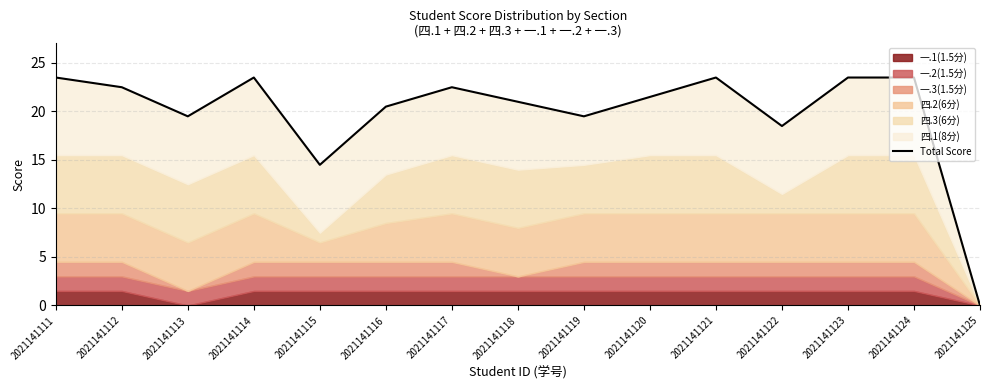

Between 2021141117 and 2021141116, which is larger?

2021141117